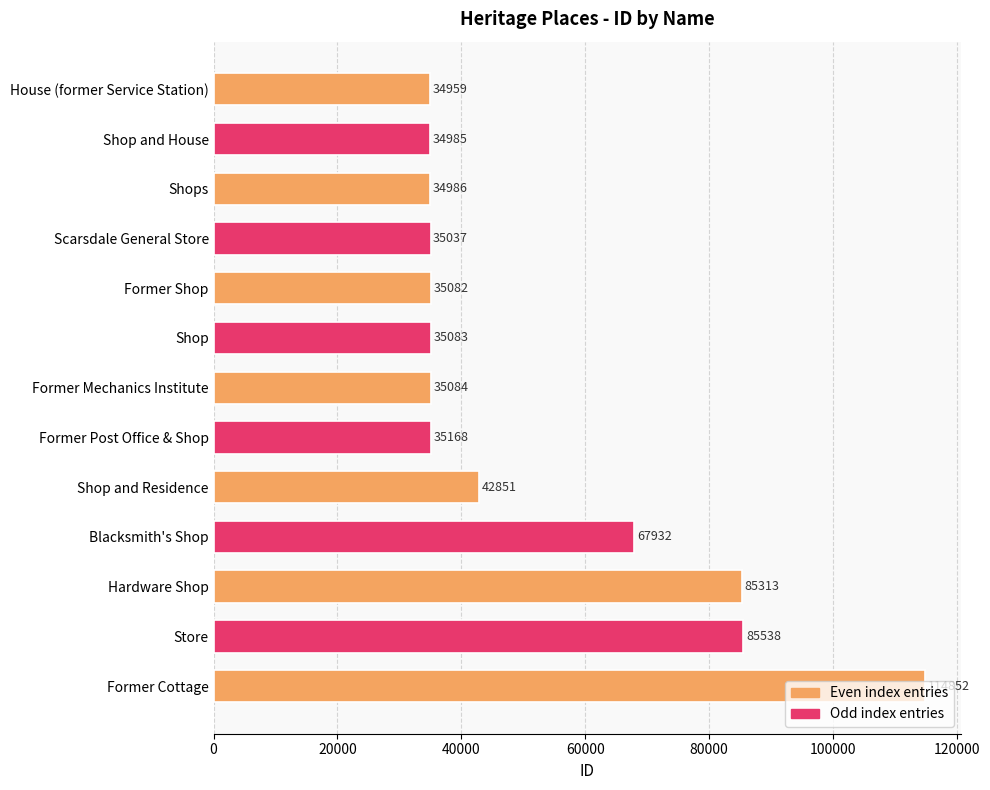

The chart shows a value of 35168 at Former Post Office & Shop. True or false?

True